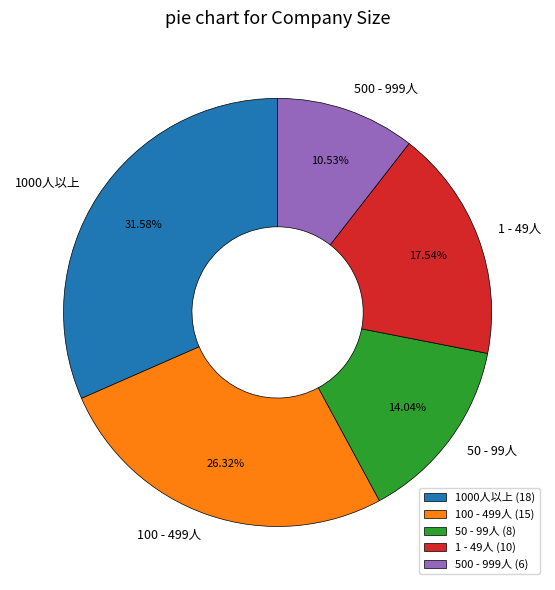

Is it true that 100 - 499人 is 13% of the pie?

False